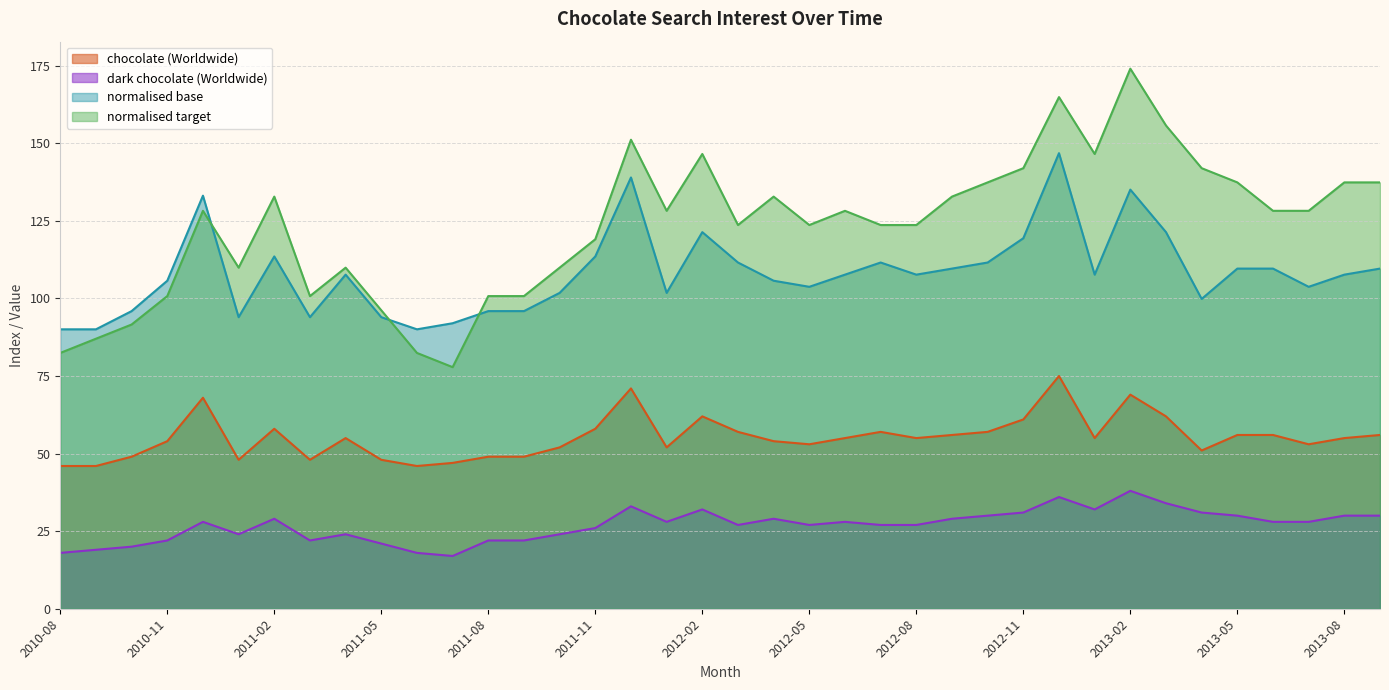

What is the minimum value for normalised target?

77.9